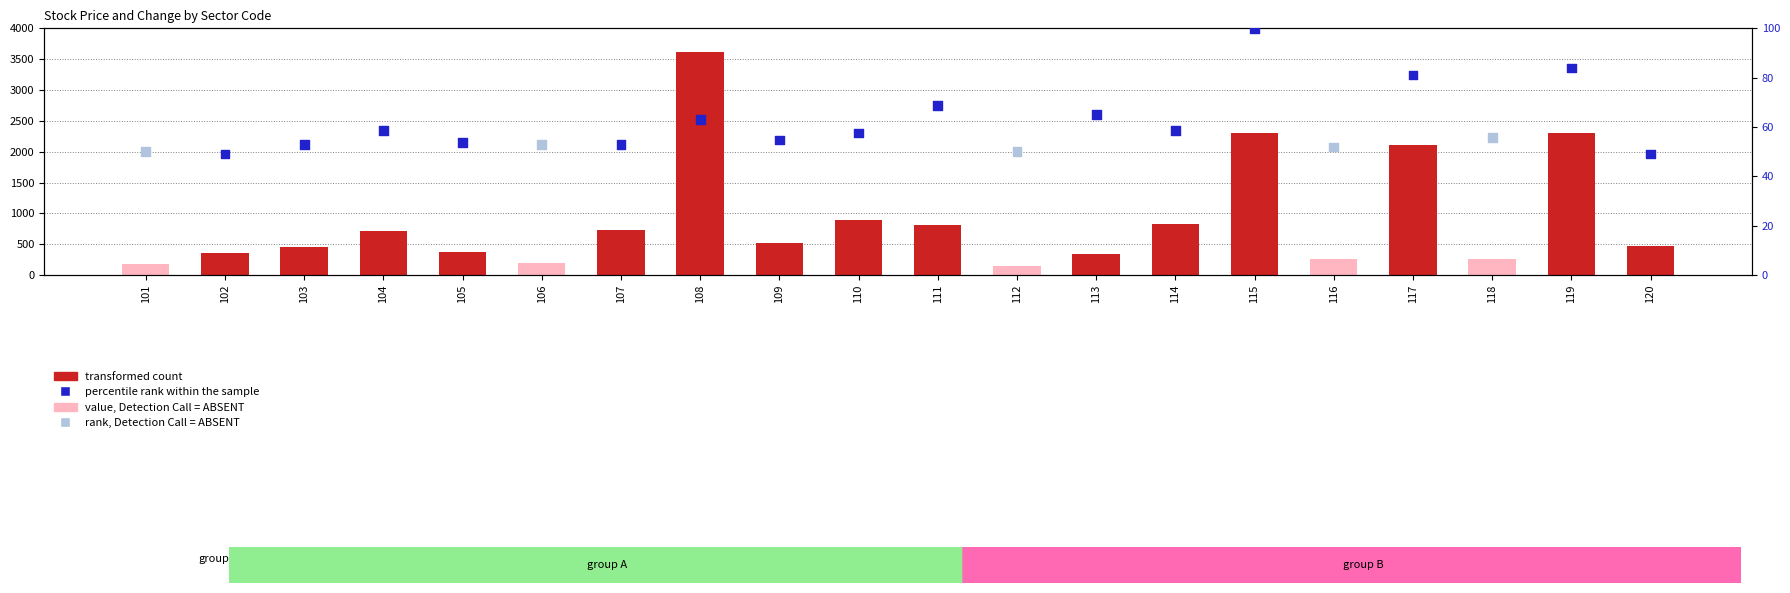

At how many categories does at least one series exceed 1799?

4